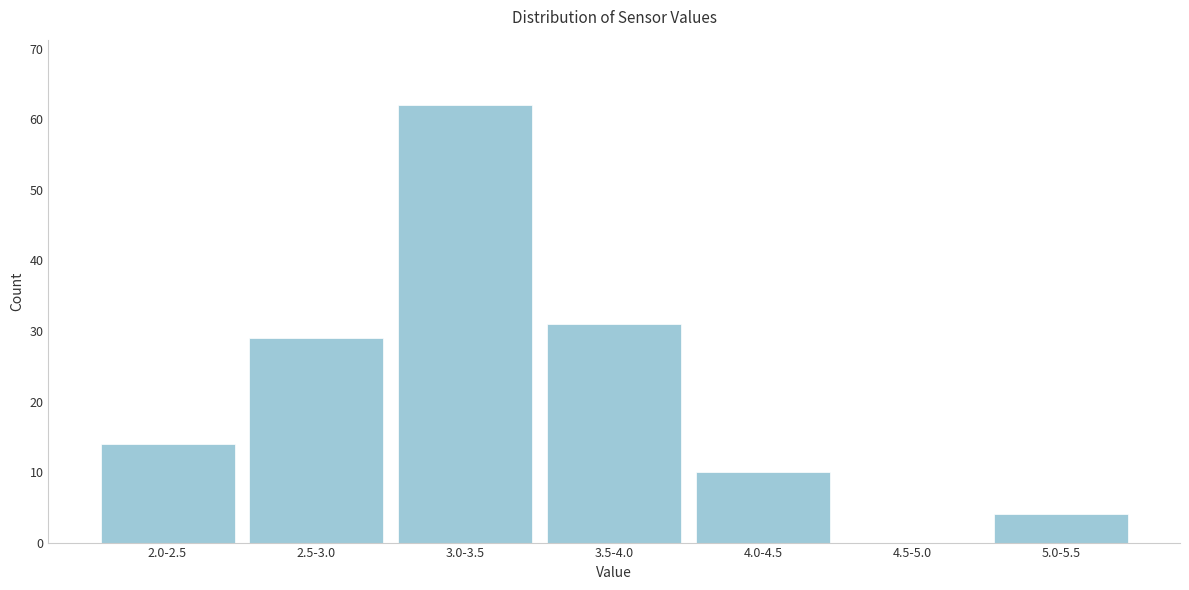

Reading left to right, what are all the values shown in this chart?

2.0-2.5=14	2.5-3.0=29	3.0-3.5=62	3.5-4.0=31	4.0-4.5=10	4.5-5.0=0	5.0-5.5=4